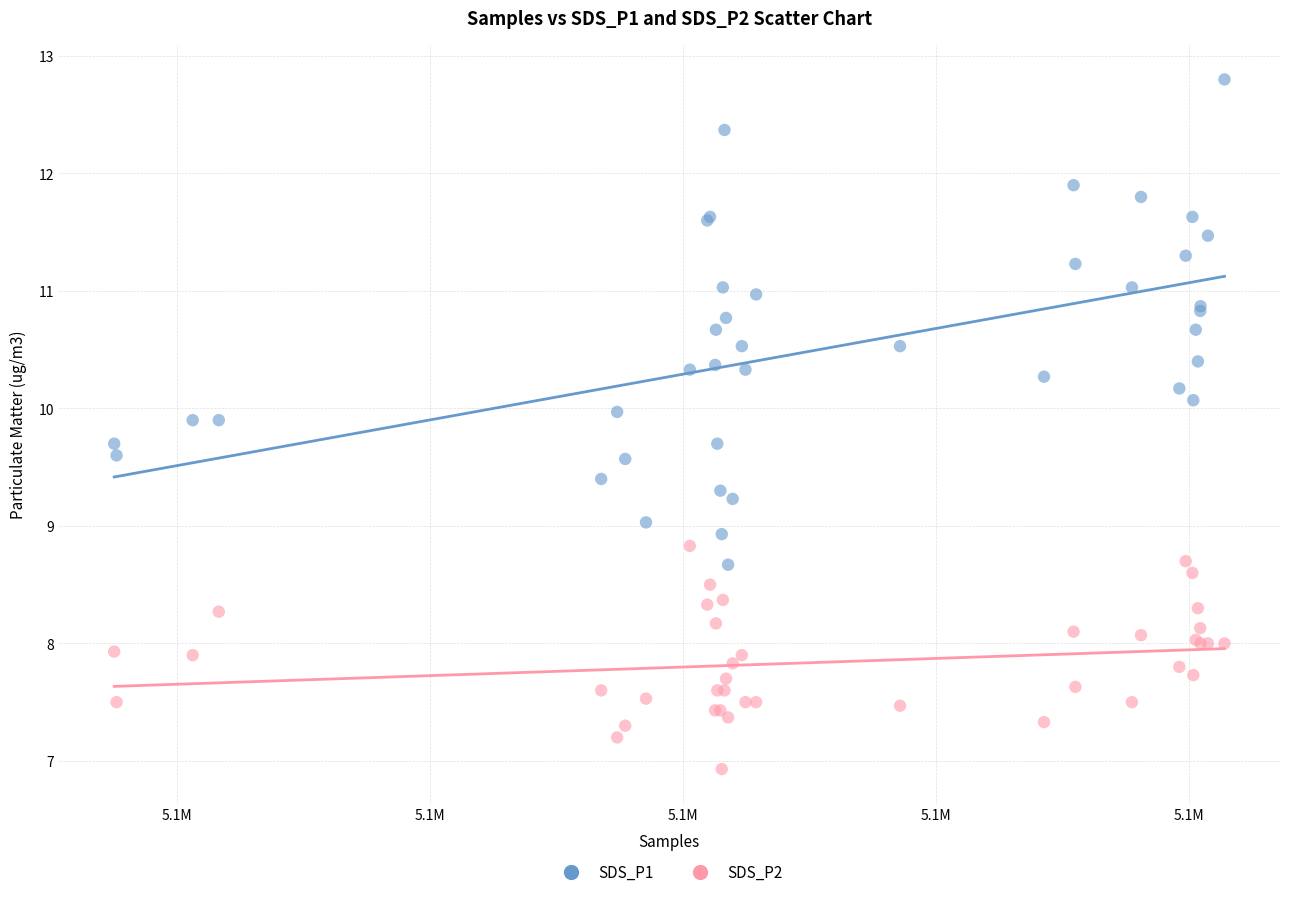

What is the X range (max minus min) for the scatter plot?

43900.0